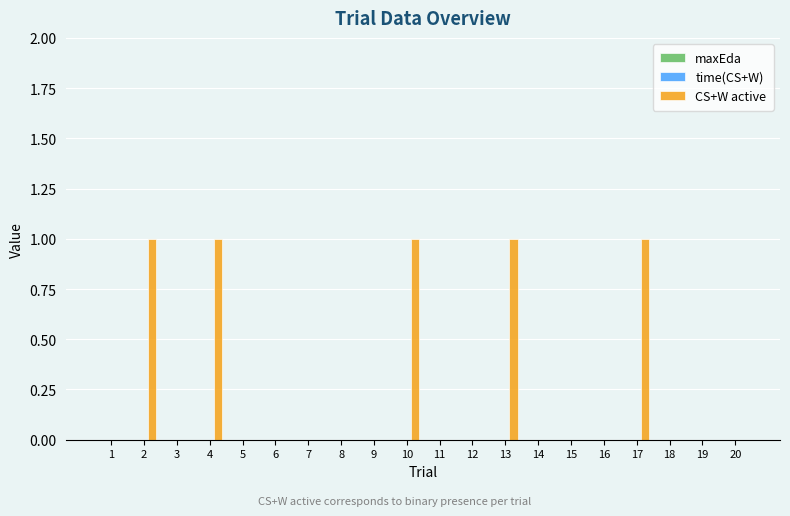

Reading right to left, what are all the values shown in this chart?

20=0	19=0	18=0	17=1	16=0	15=0	14=0	13=1	12=0	11=0	10=1	9=0	8=0	7=0	6=0	5=0	4=1	3=0	2=1	1=0